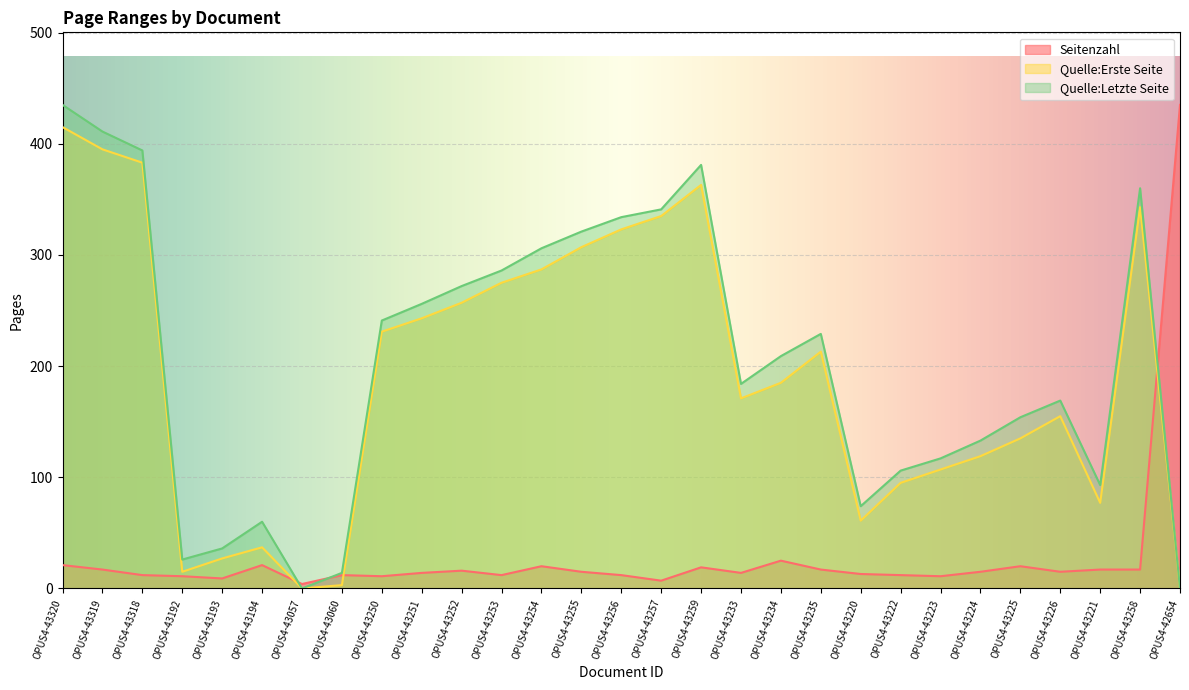

Which series has the largest range (max minus min)?

Quelle:Letzte Seite